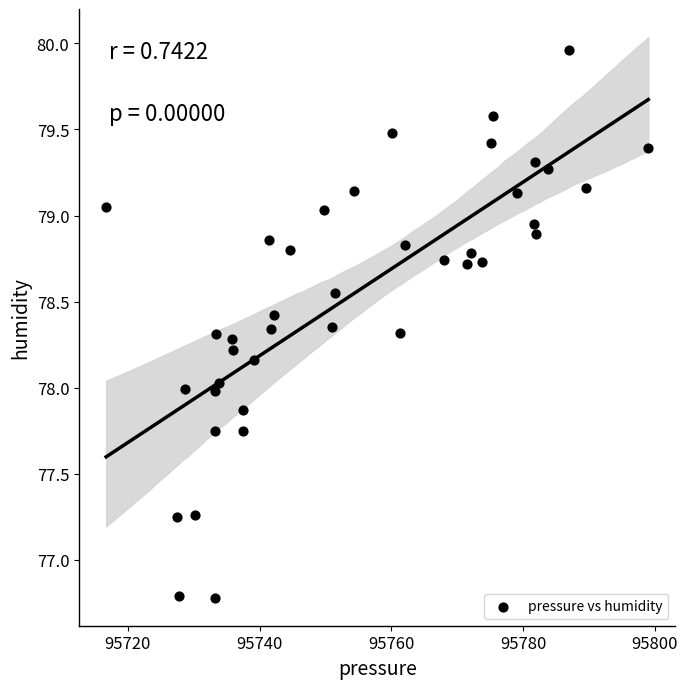

What is the range of Y values (max minus min)?

3.2